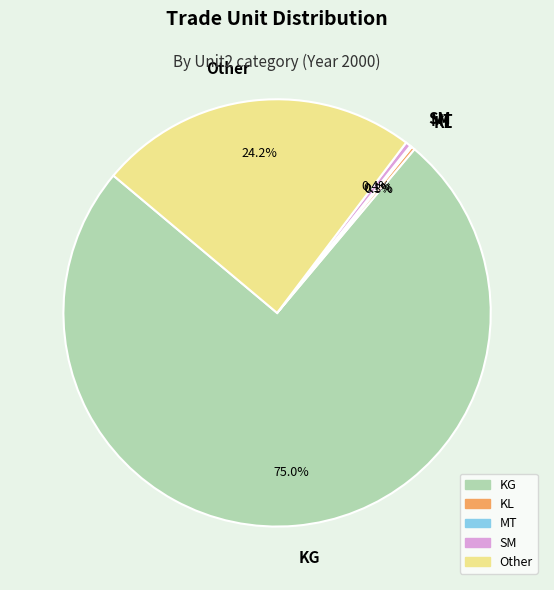

Which category has the biggest portion of the pie?

KG